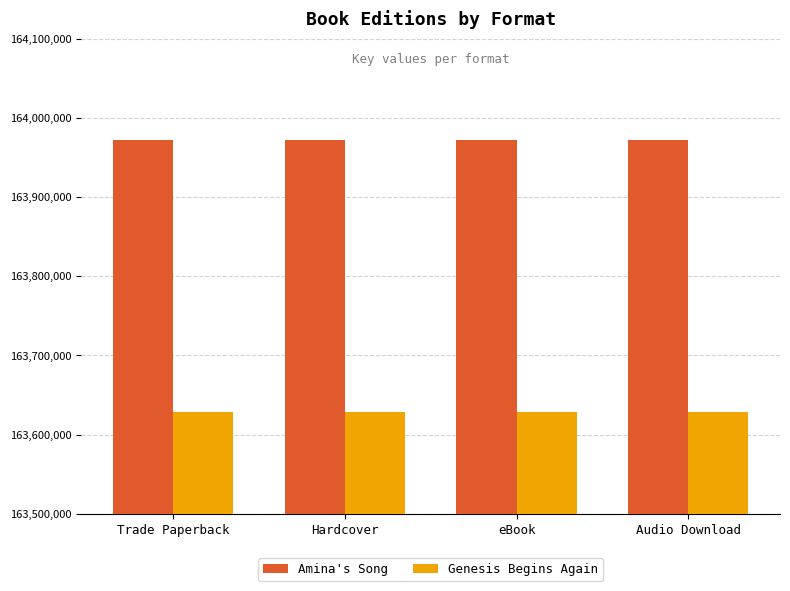

What is the spread (max minus min) of values at Audio Download?

343965